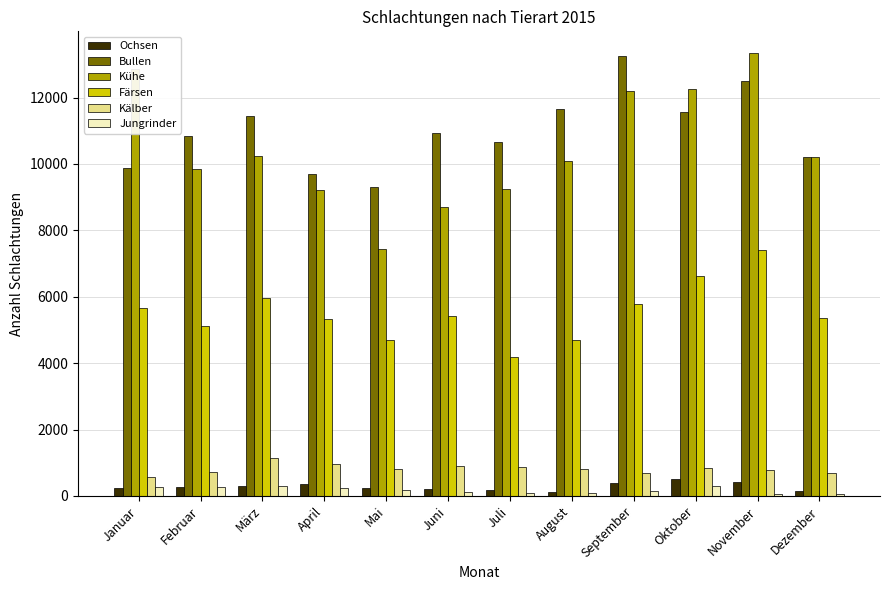

At April, list the series in order from largest to smallest.

Bullen, Kühe, Färsen, Kälber, Ochsen, Jungrinder